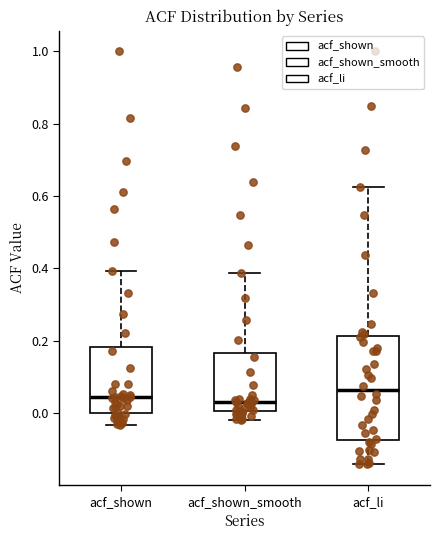

Where does the lower whisker of the box for acf_li end on the y-axis? The values are not printed on the chart, so give them approximately, as read against the axis.

-0.14